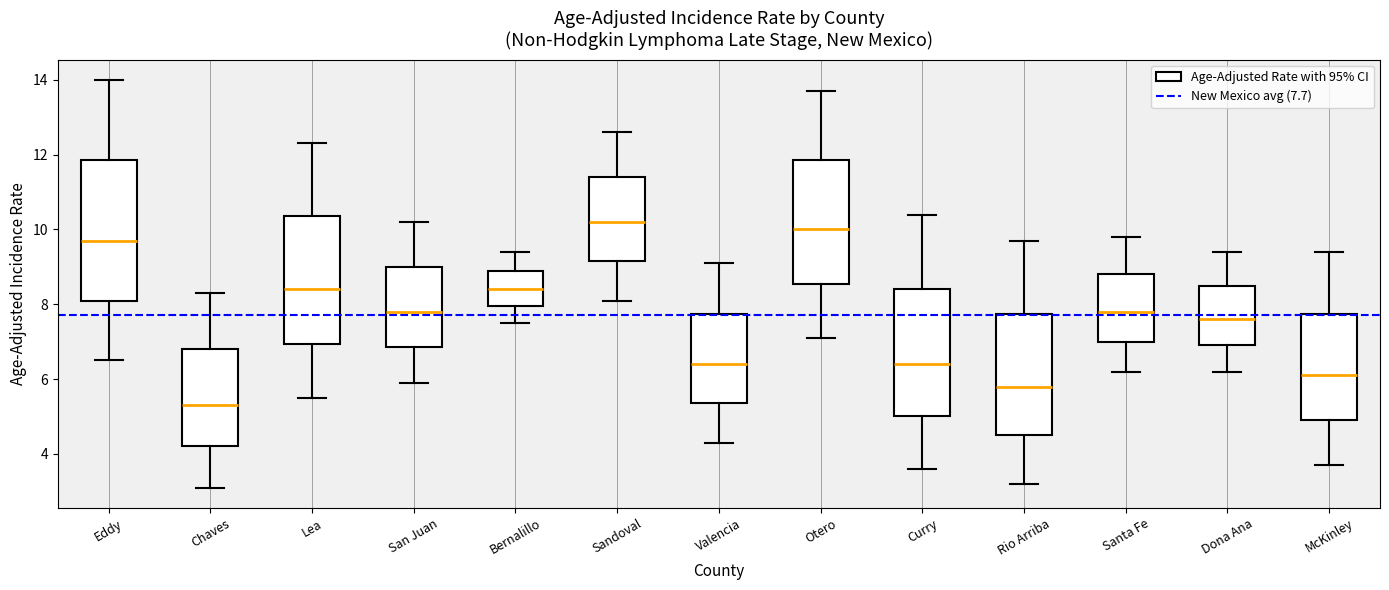

Which box is the tallest, from its lower edge to its upper edge?

Eddy